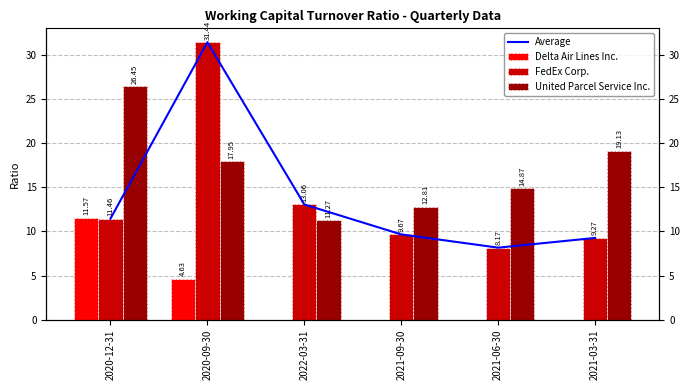

What are all the series names shown in the legend?

Average, Delta Air Lines Inc., FedEx Corp., United Parcel Service Inc.